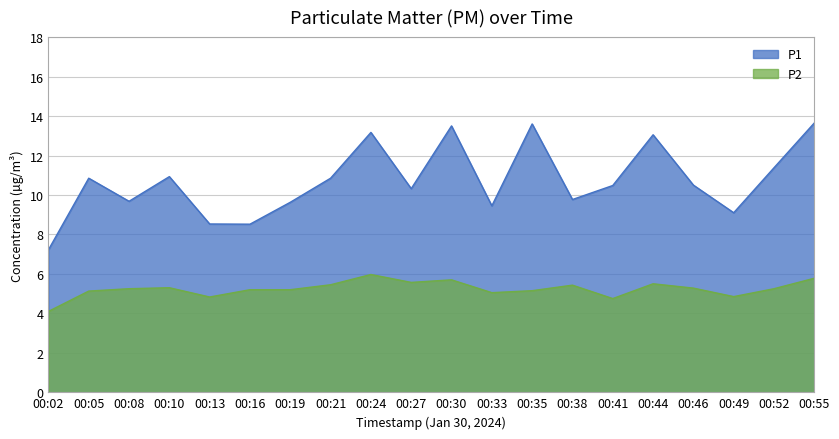

True or false: P1 has more than 2 interior local peaks.

True